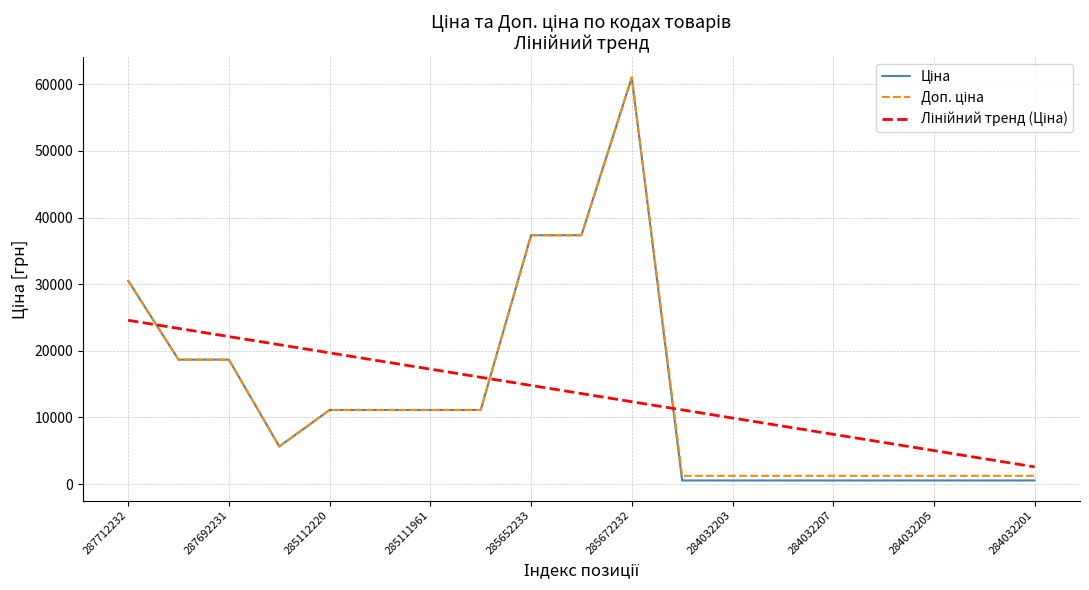

What is the greatest value displayed?

61024.7